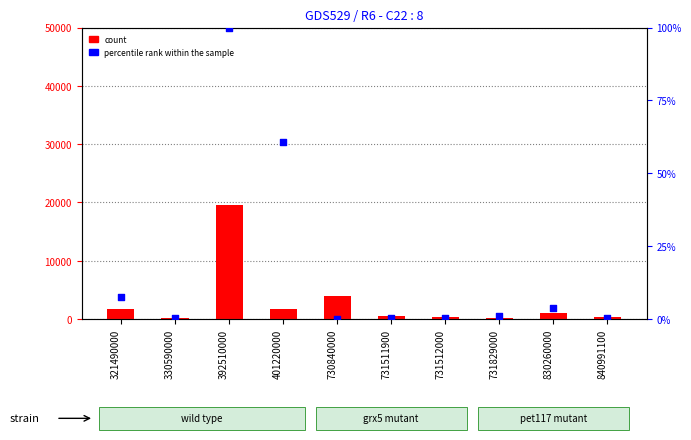

Is the value of percentile rank within the sample at 401220000 greater than the value of count at 321490000?

No